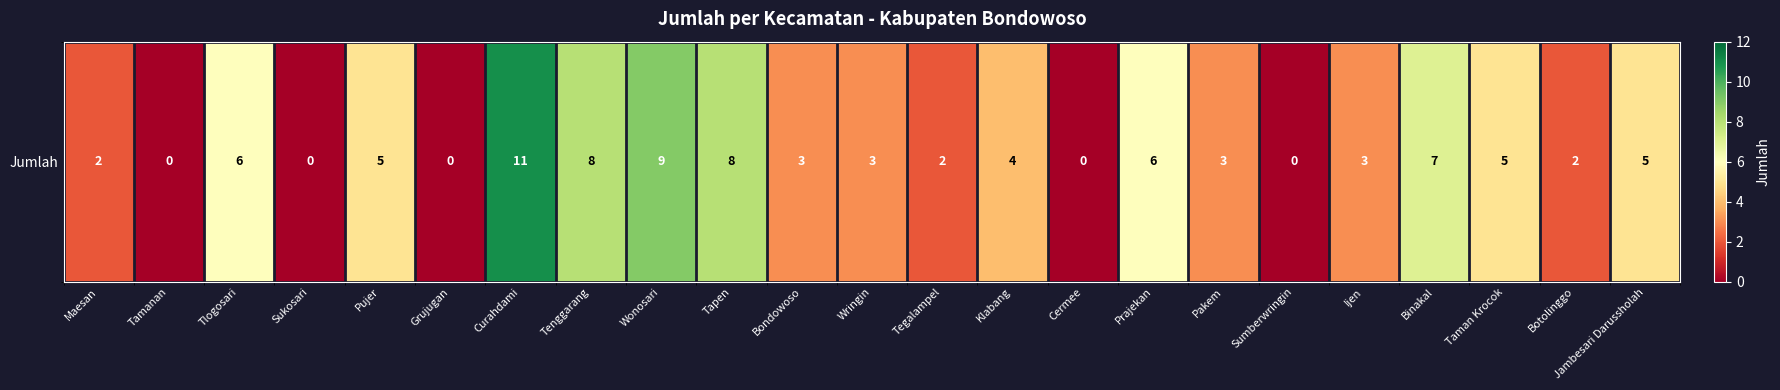

How many positive values are there?

18